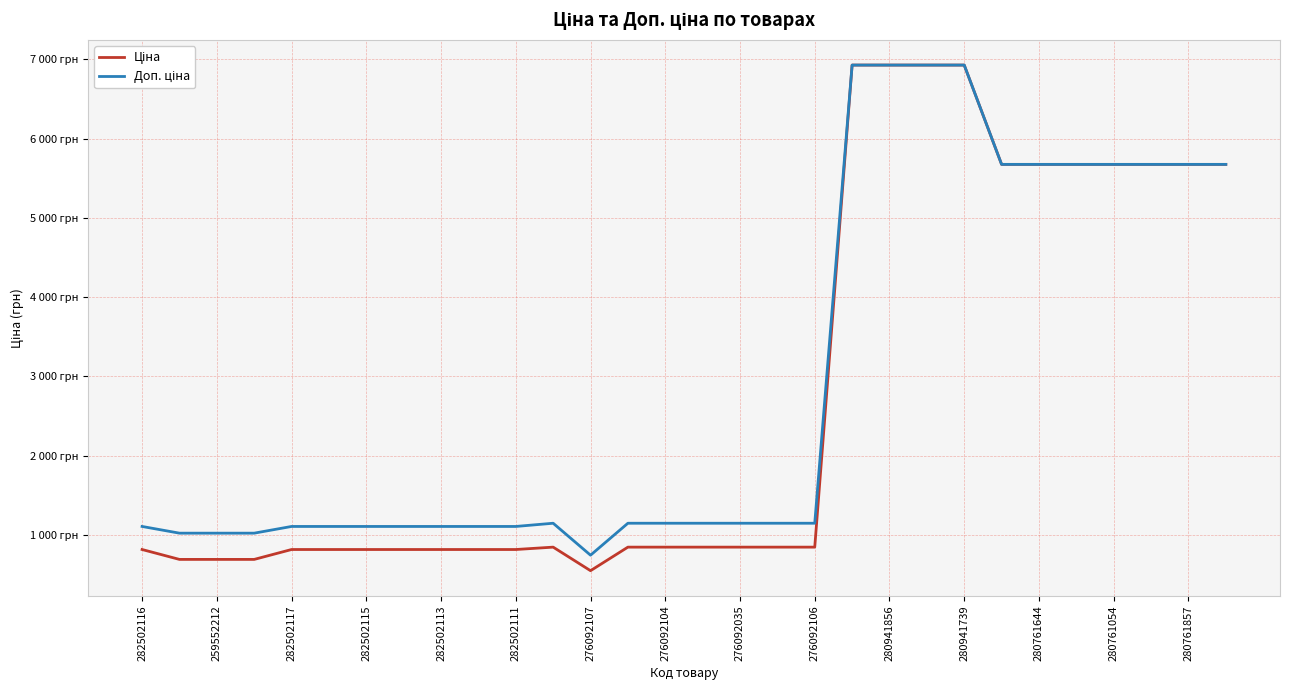

Does the chart have visible grid lines?

Yes